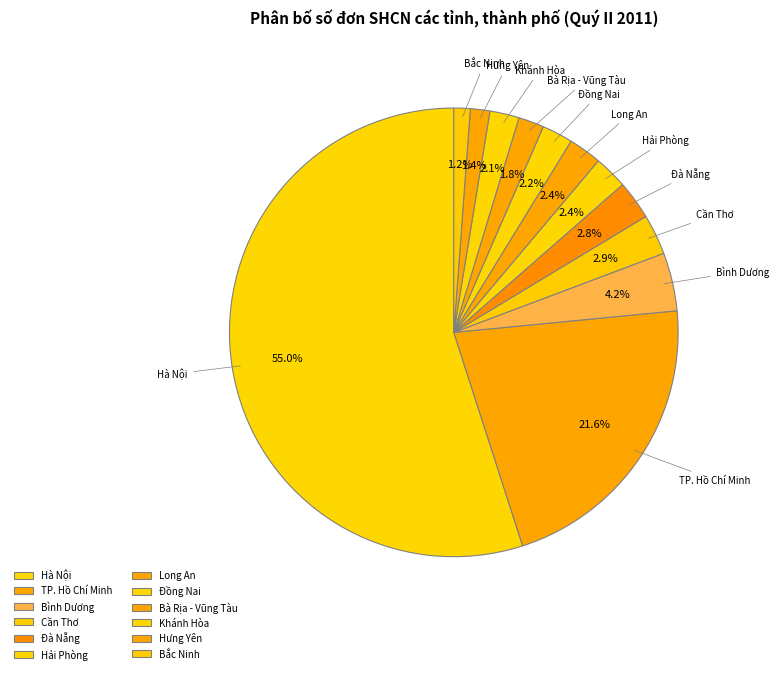

Is Hà Nội the majority of the pie?

Yes